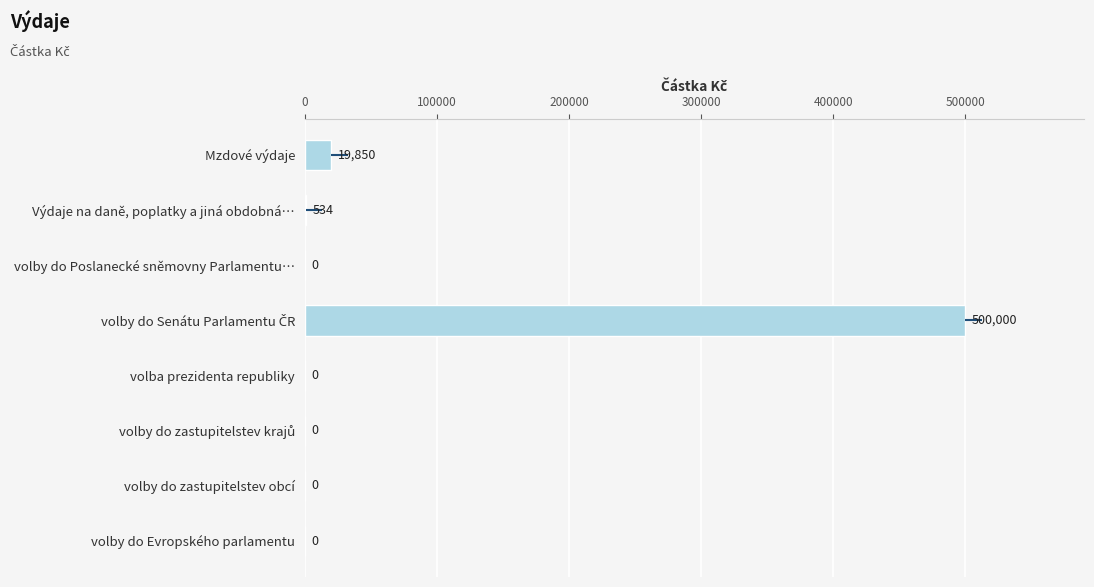

Count the number of data series in this chart.

1